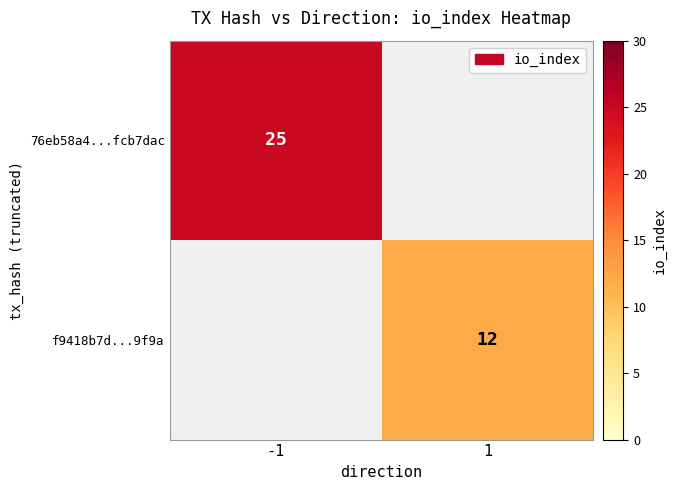

What is the minimum value shown in the chart?

12.0